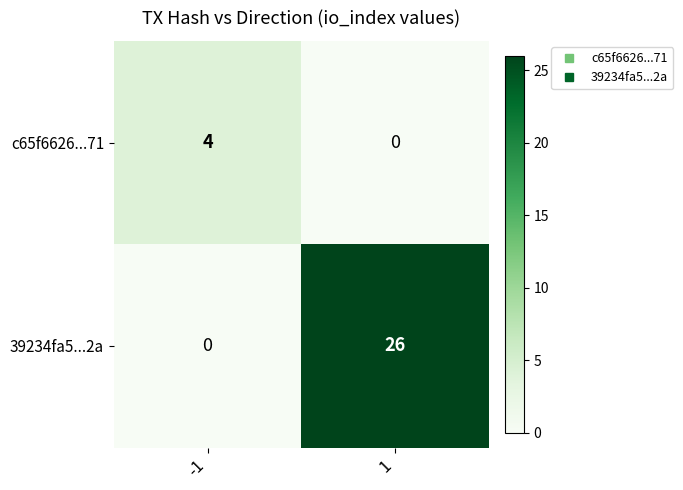

The c65f6626...71 series shows 7 at -1. True or false?

False